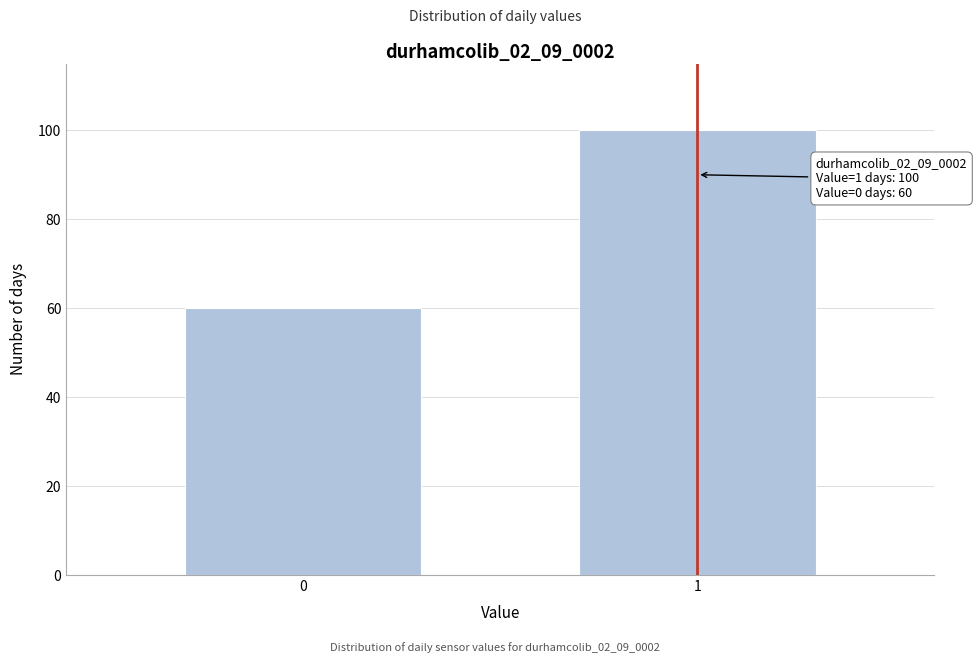

Reading left to right, extract all data points from this chart.

60	100